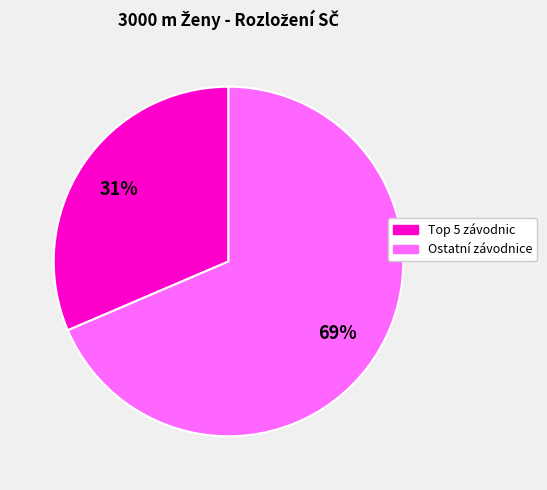

Is there a majority slice in this chart?

Yes